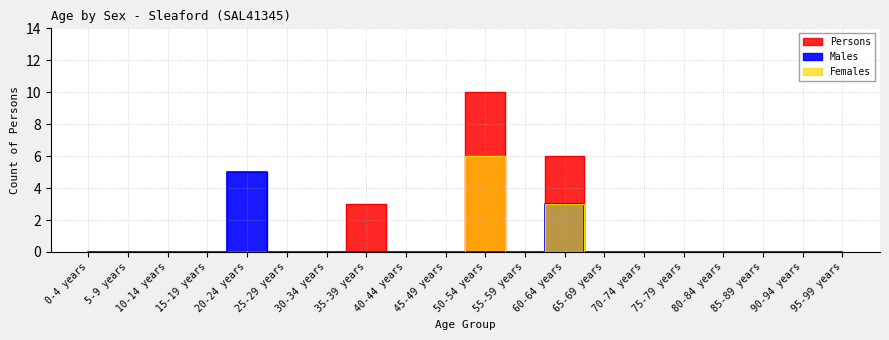

Is the value of Males at 65-69 years greater than the value of Persons at 20-24 years?

No